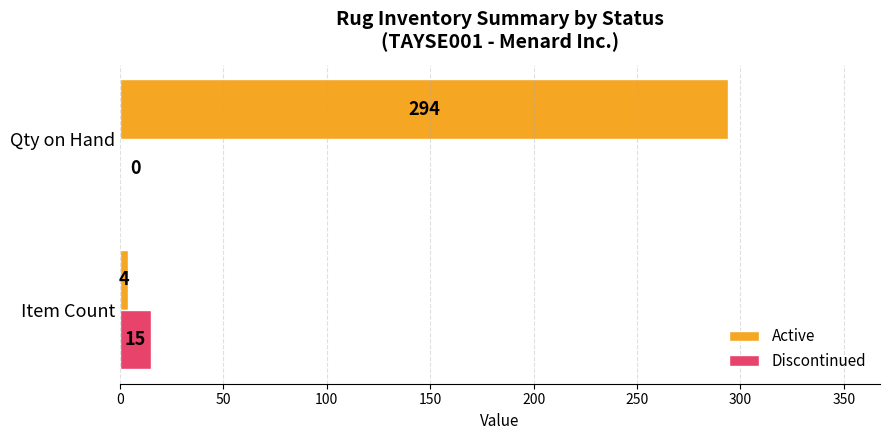

Is the value of Discontinued at Qty on Hand greater than the value of Active at Qty on Hand?

No